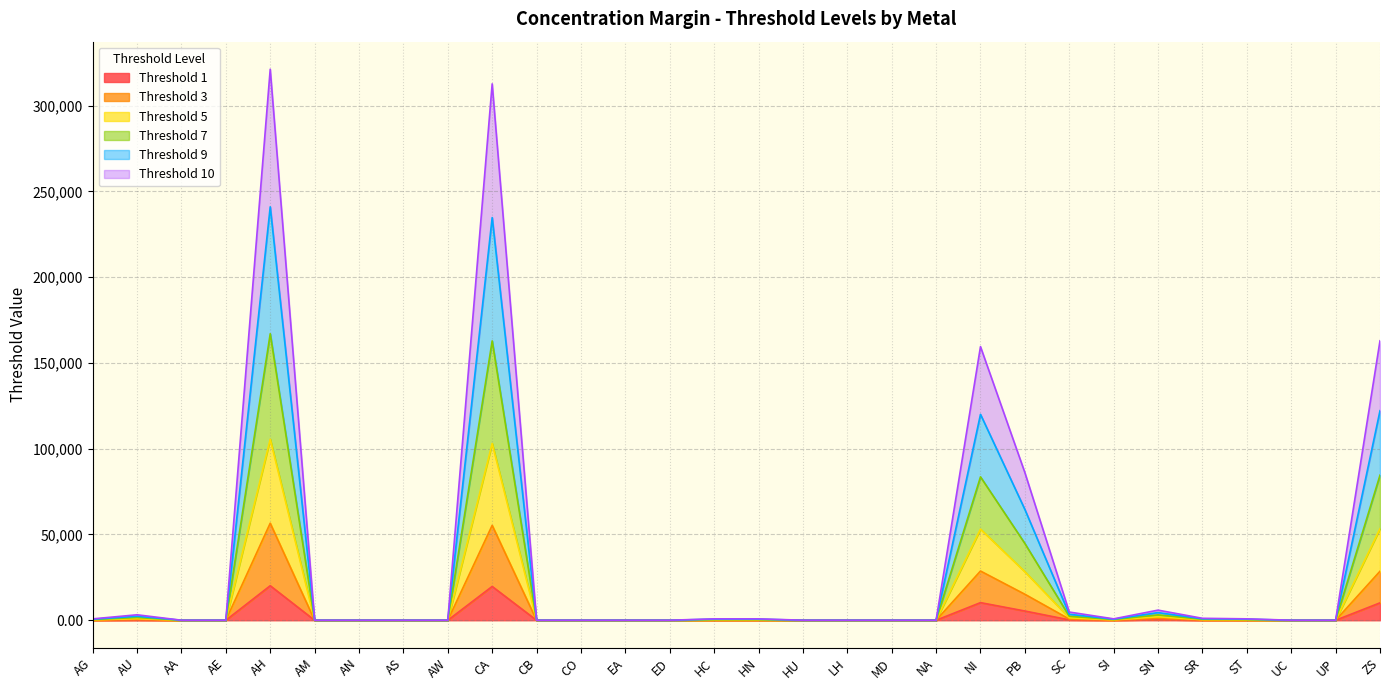

Which label corresponds to the smallest value in the chart?

AA